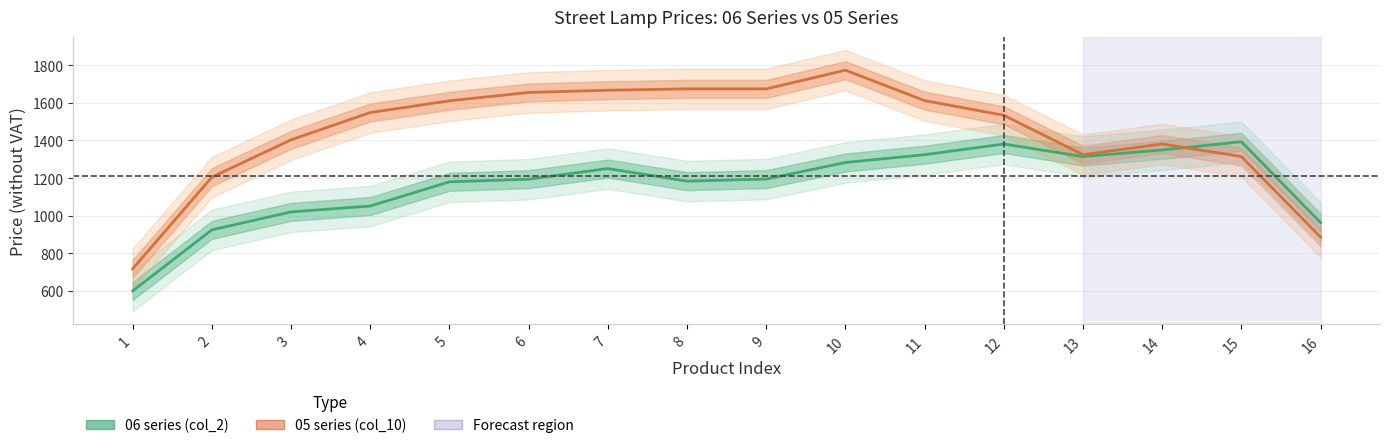

How many values in the 05 series (col_10) series are below 1549?

8